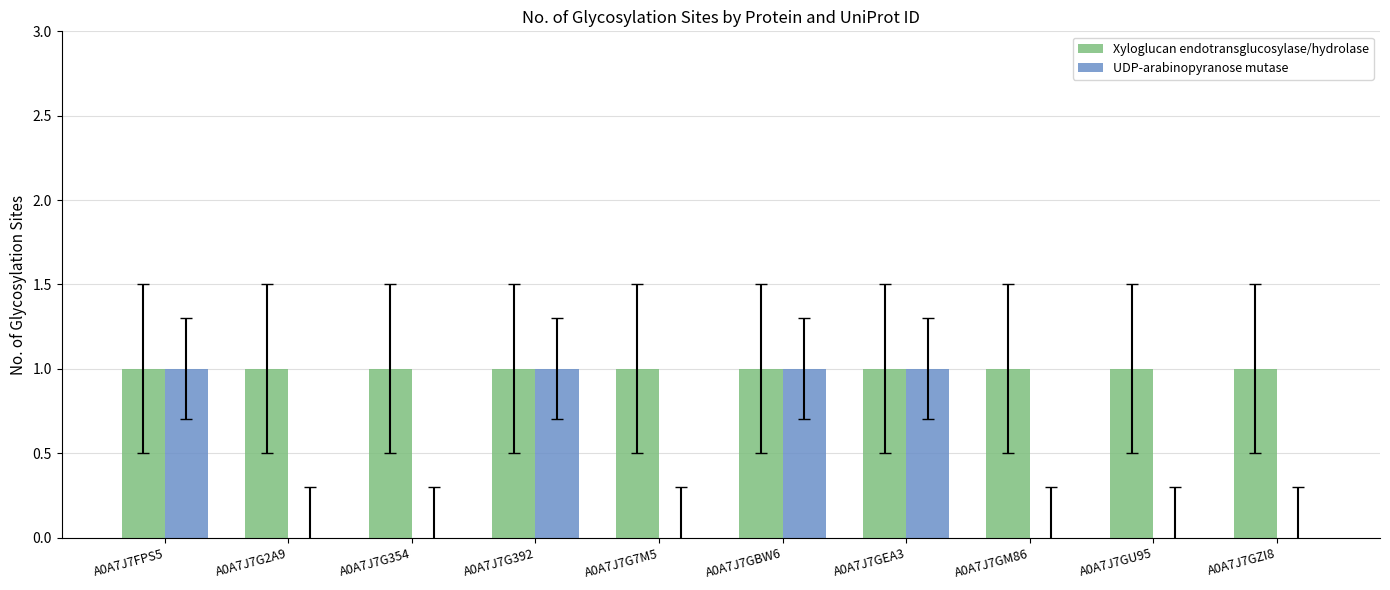

What is the sum of the UDP-arabinopyranose mutase values at A0A7J7GBW6 and A0A7J7FPS5?

2